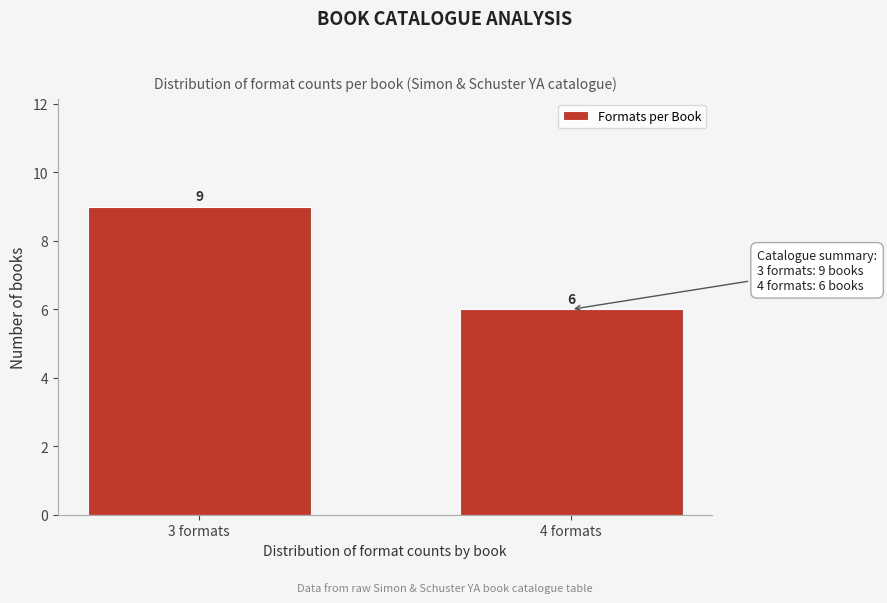

Reading left to right, what are all the values shown in this chart?

3 formats=9	4 formats=6